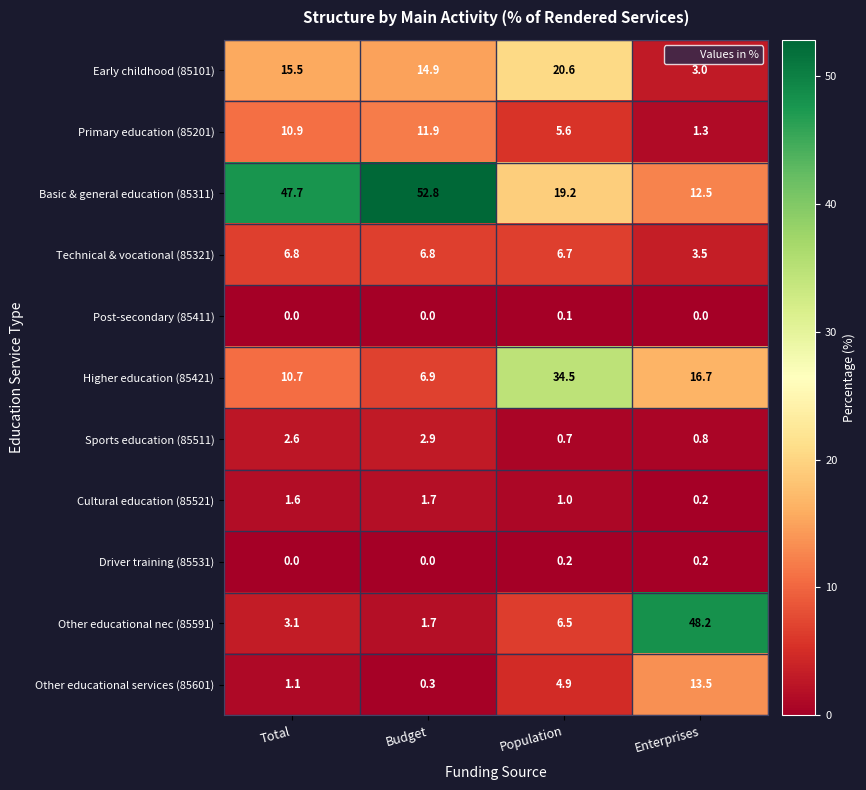

Which series has the largest range (max minus min)?

Other educational nec (85591)